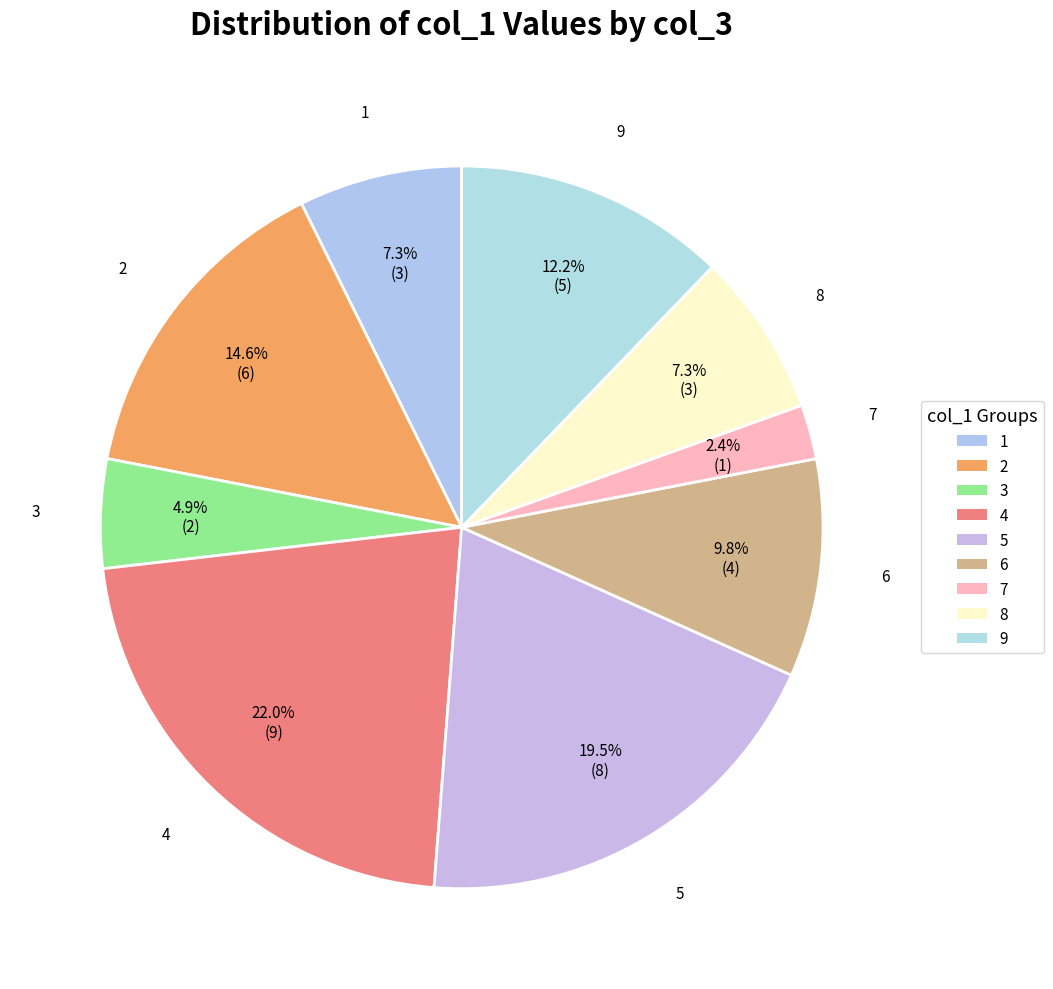

How many segments does this pie chart have?

9